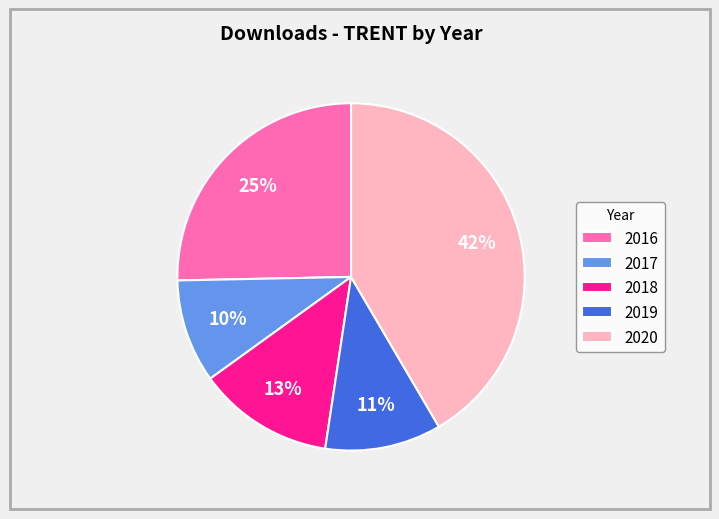

Is there any slice that represents more than half of the pie?

No